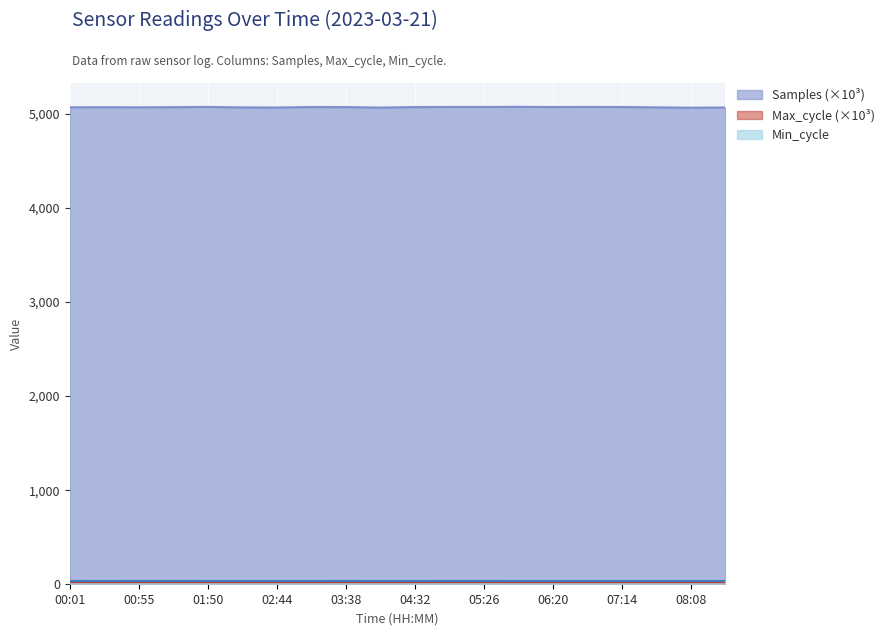

Which series has the widest spread of values?

Samples (×10³)